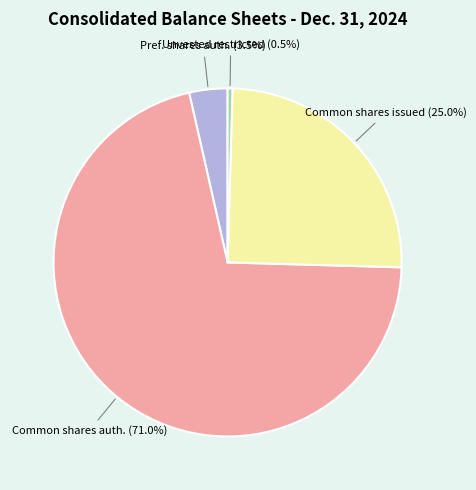

Count the number of slices in the pie.

4